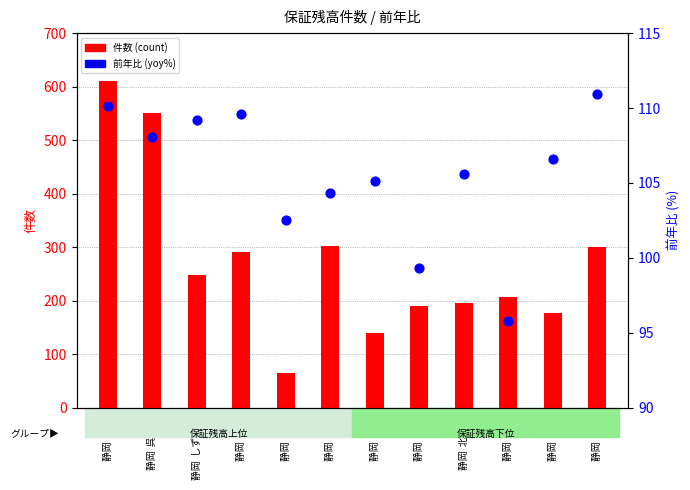

What are all the series names shown in the legend?

件数 (count), 前年比 (yoy%)